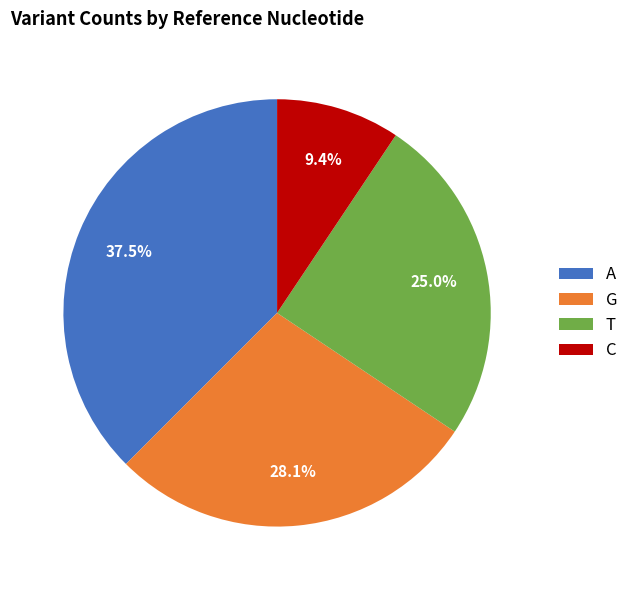

Count the number of slices in the pie.

4